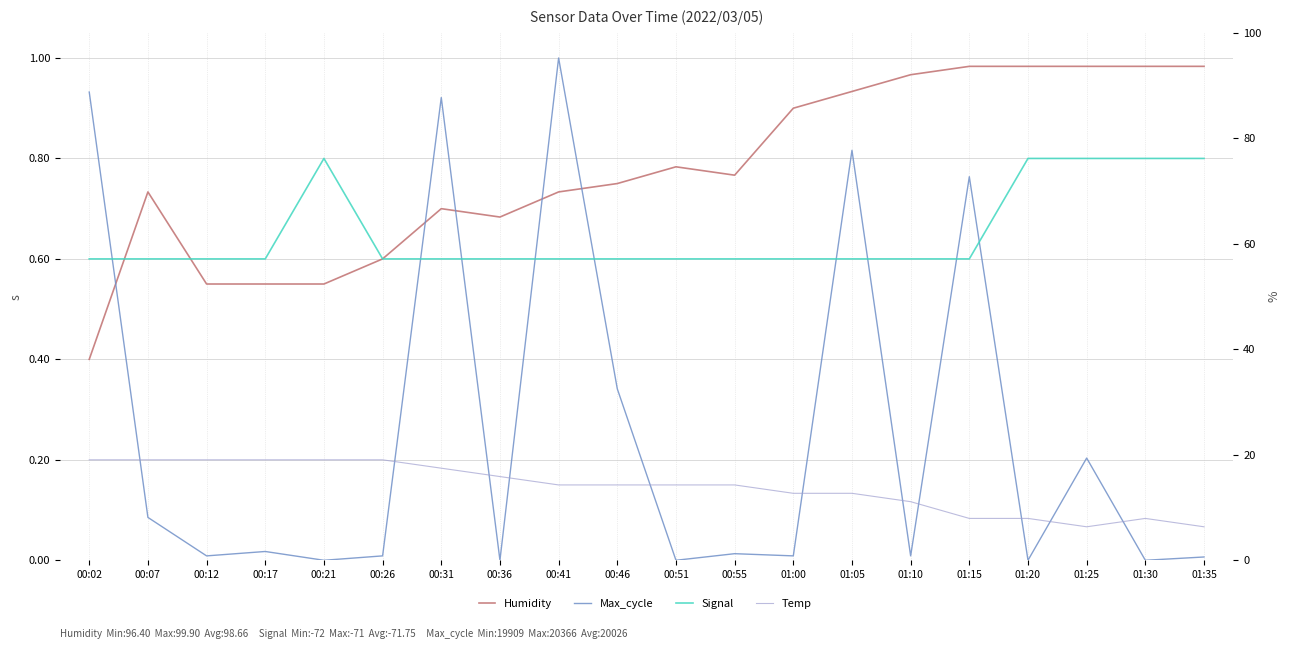

At how many categories does at least one series exceed 0?

20